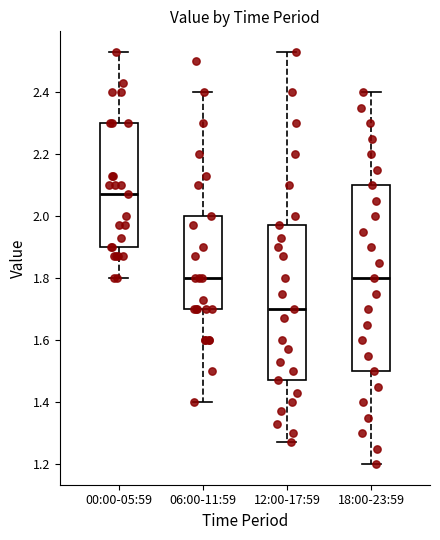

Which box has the lowest median line?

12:00-17:59